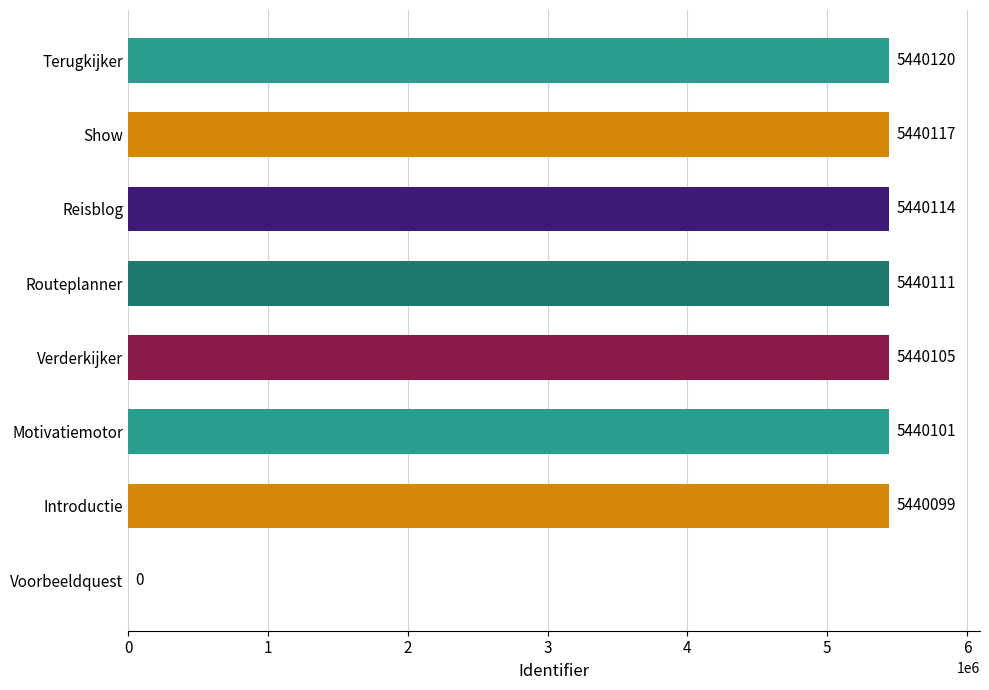

What is the sum of all values?

38080767